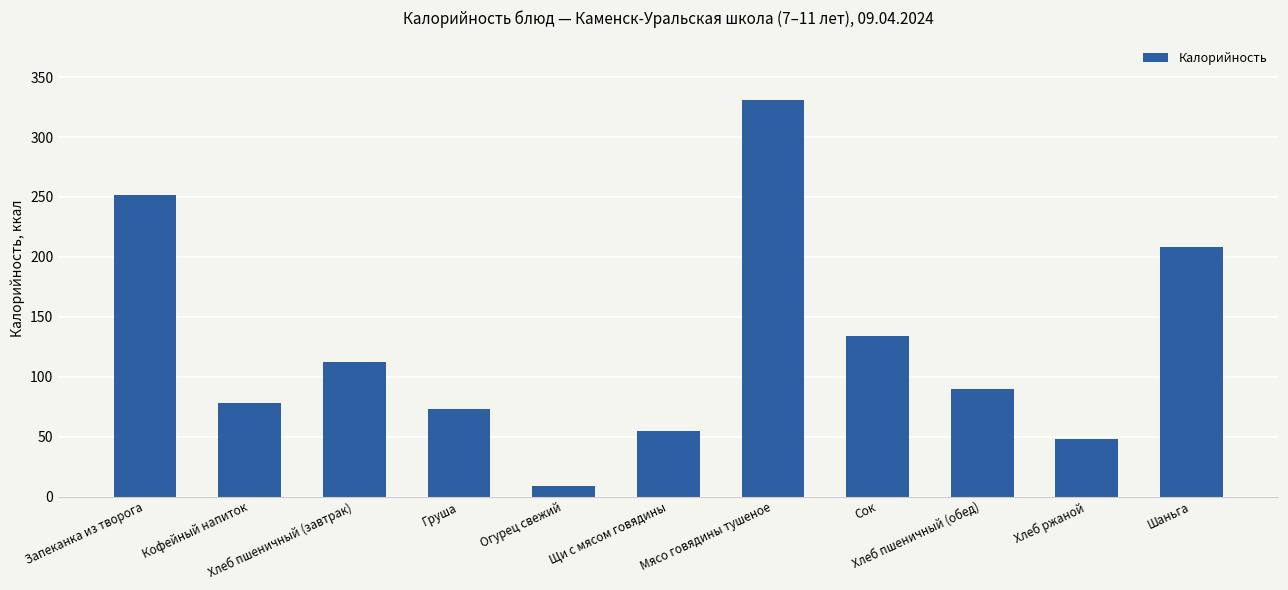

At which label does the data first exceed 89?

Запеканка из творога